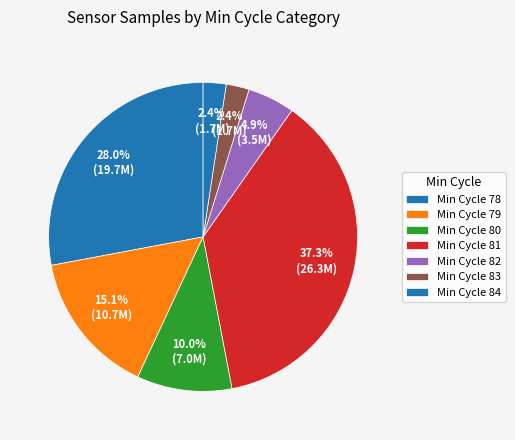

Count the number of slices in the pie.

7